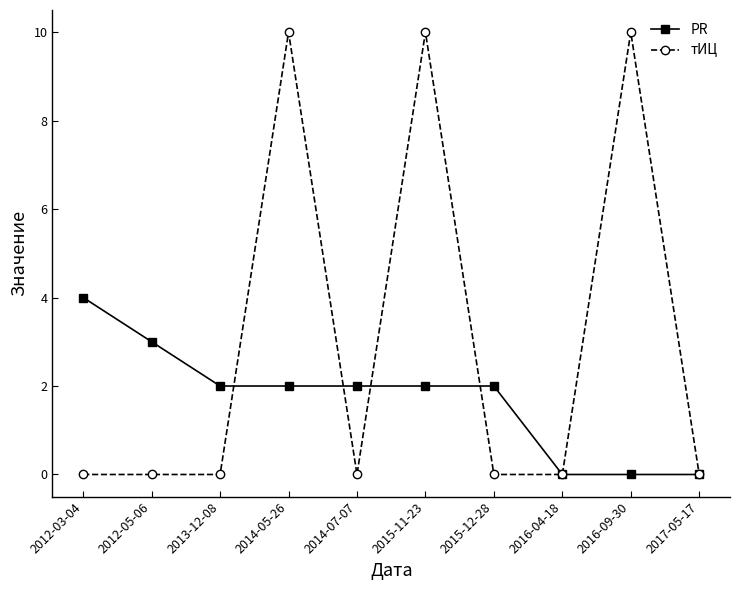

What is the difference between the maximum and second lowest values in the PR series?

4